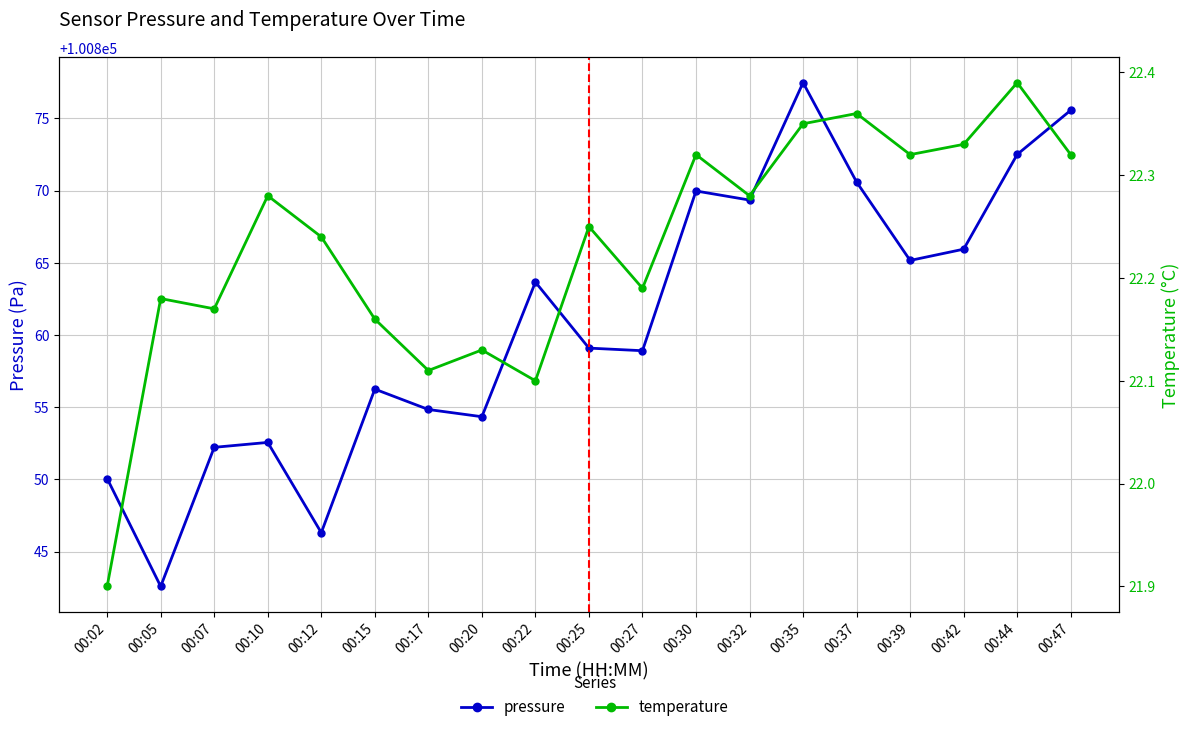

Rank the series by their average value, from highest to lowest.

pressure, temperature